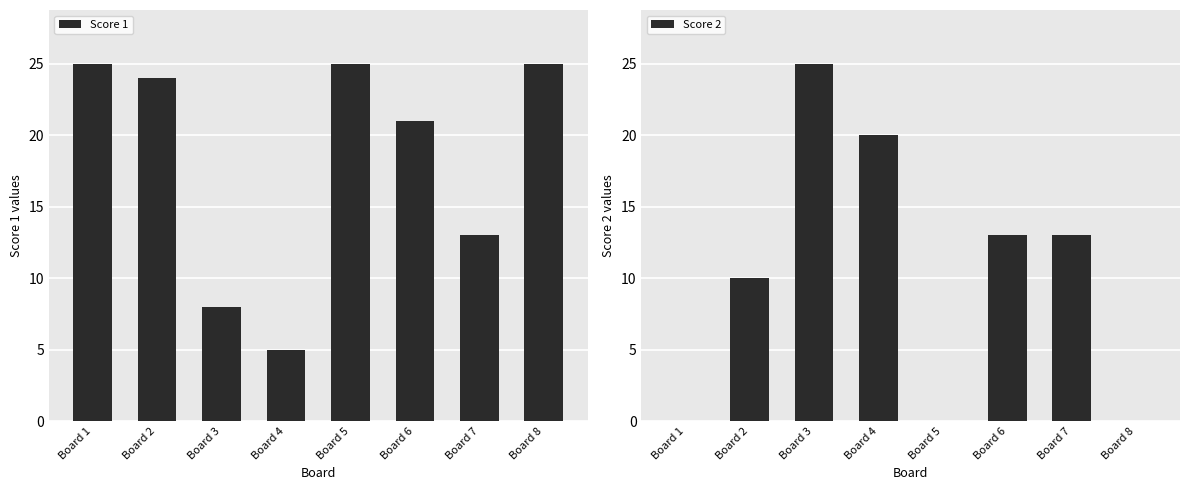

Rank the series by their average value, from highest to lowest.

Score 1, Score 2